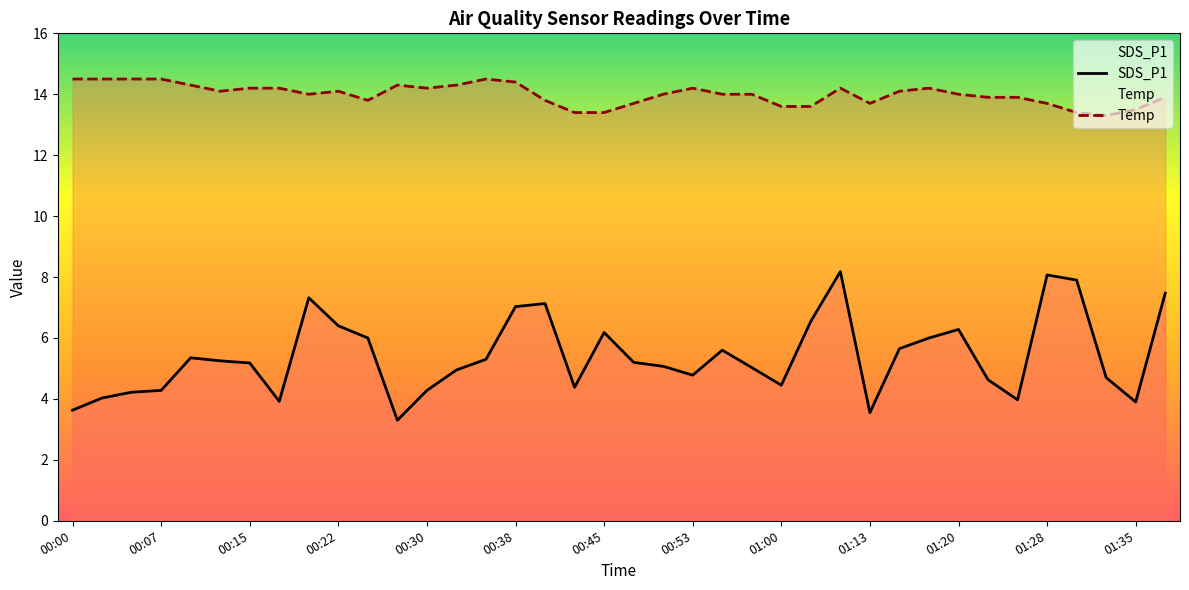

What is the difference between the maximum and second lowest values in the SDS_P1 series?

4.6